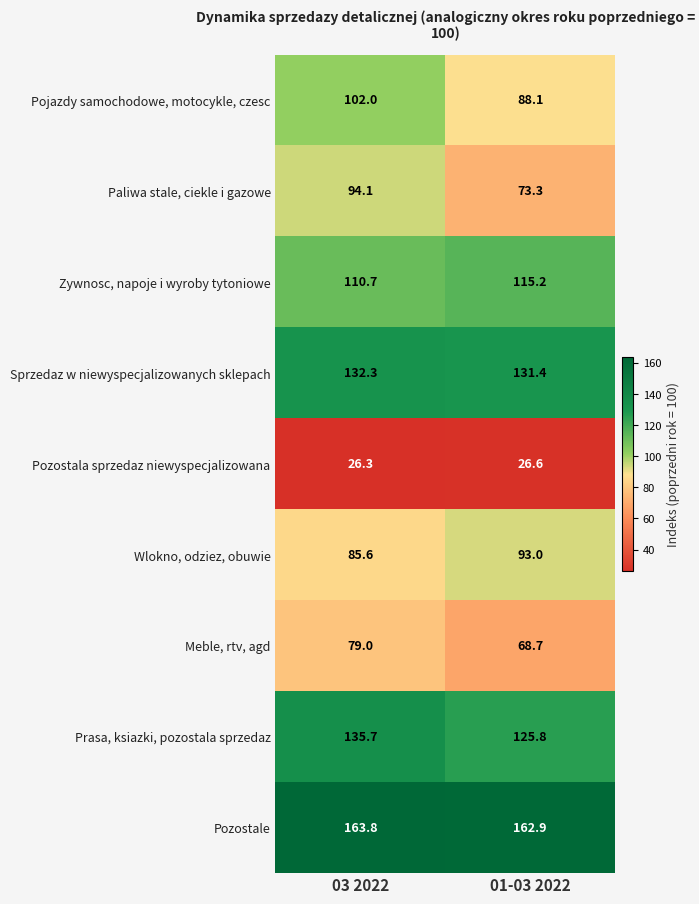

Count the number of data series in this chart.

9